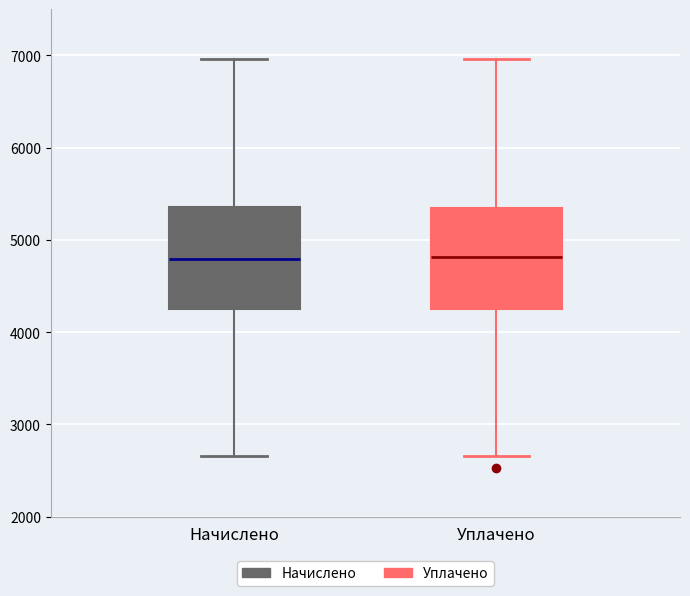

Reading left to right, read every box against the y-axis: the position of its median line, the range the box covers, and the ends of its whiskers. The values are not printed on the chart, so give them approximately, as read against the axis.

Начислено: median 4800, box 4300 to 5400, whiskers 2700 to 7000
Уплачено: median 4800, box 4300 to 5300, whiskers 2700 to 7000